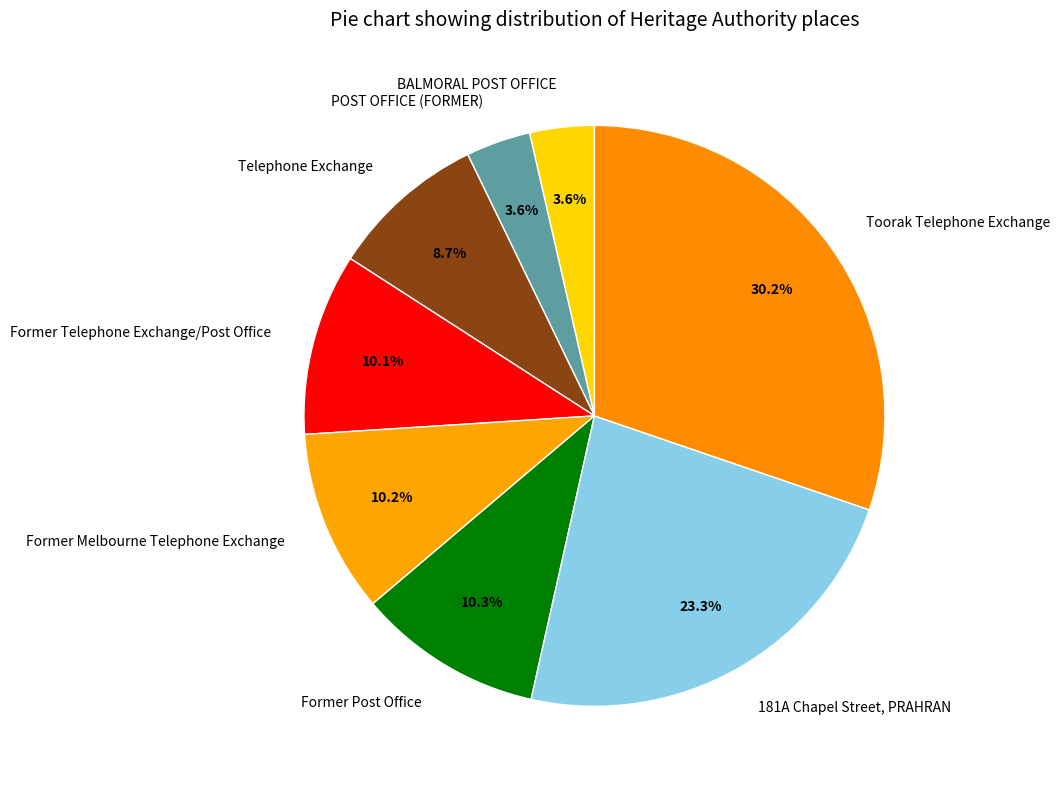

Is there any slice that represents more than half of the pie?

No